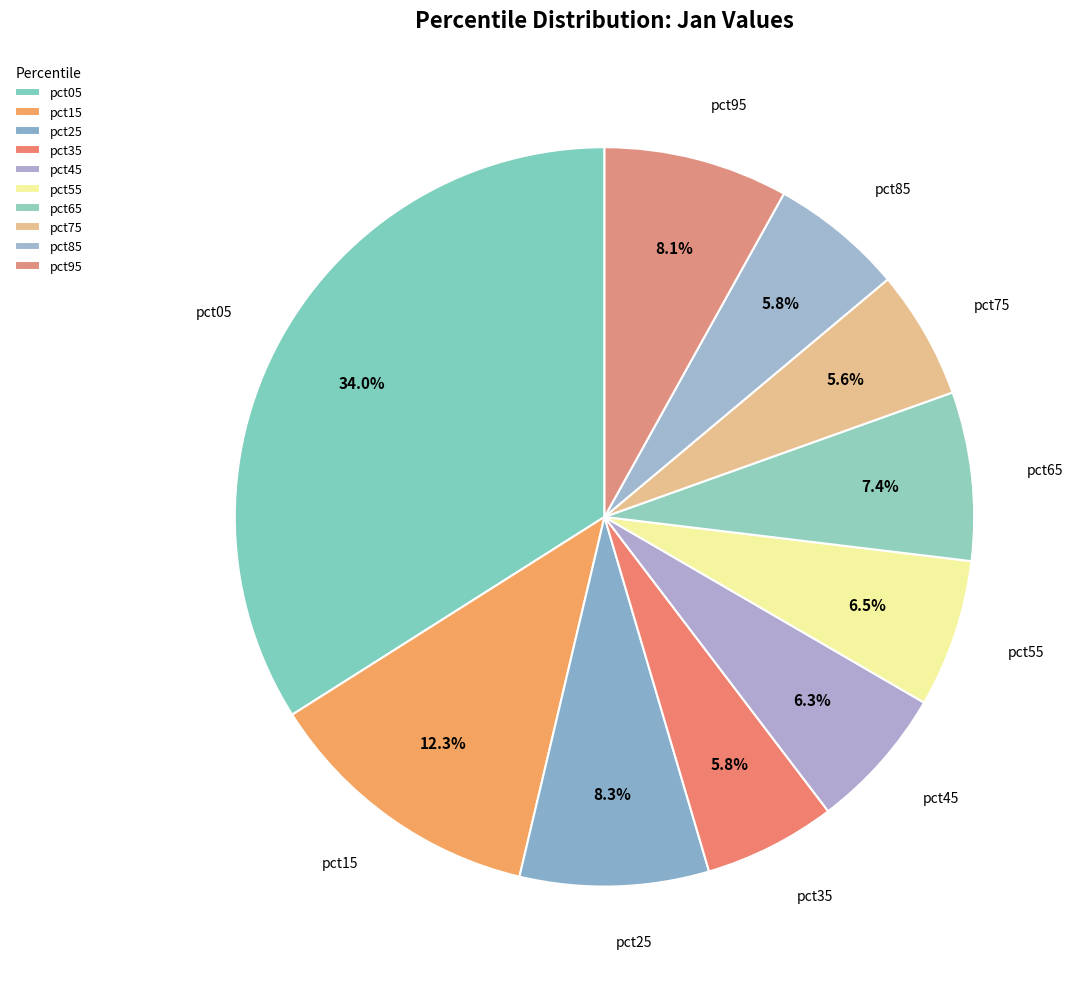

Which category has the biggest portion of the pie?

pct05